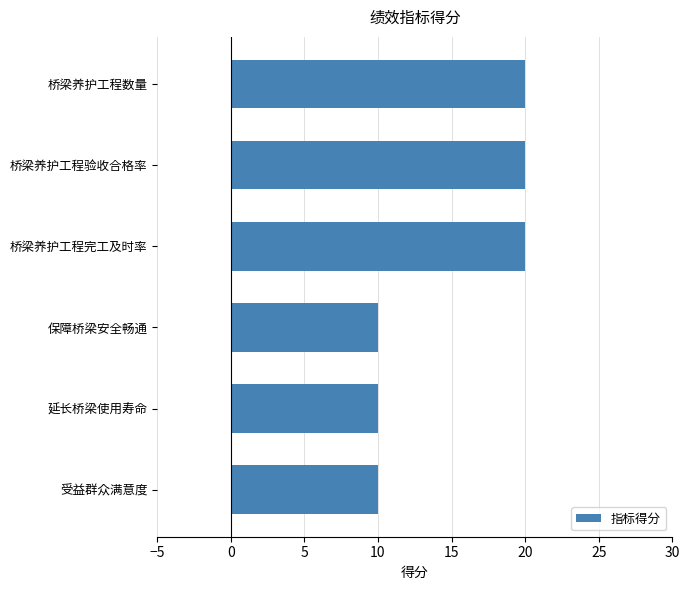

What is the difference between the maximum and second lowest values?

10